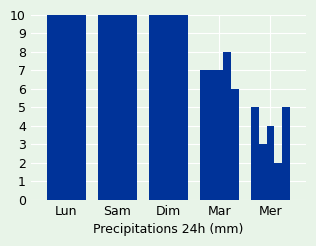

How many bars are there in total?

25